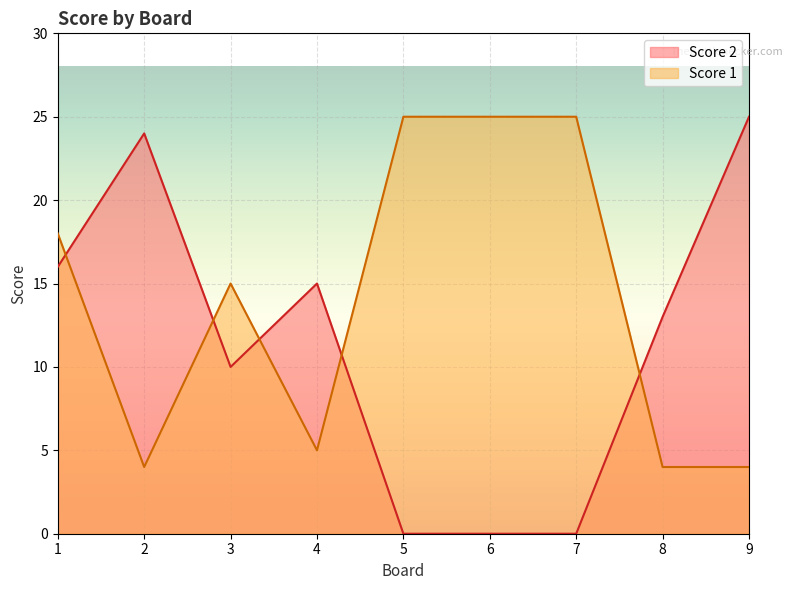

How many interior local peaks does the Score 2 series have?

2